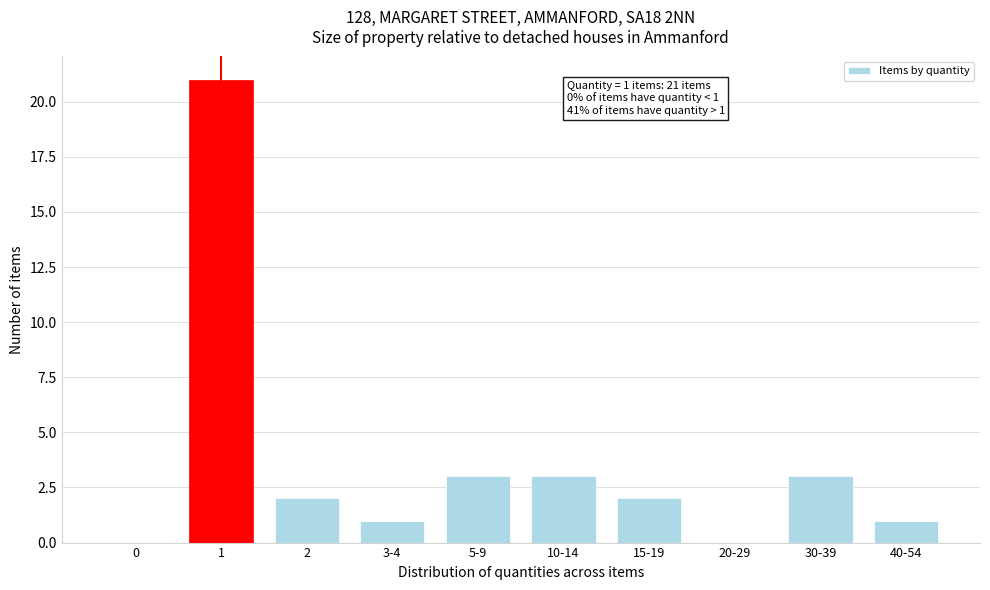

Reading left to right, list all the values displayed in this chart.

0=0	1=21	2=2	3-4=1	5-9=3	10-14=3	15-19=2	20-29=0	30-39=3	40-54=1